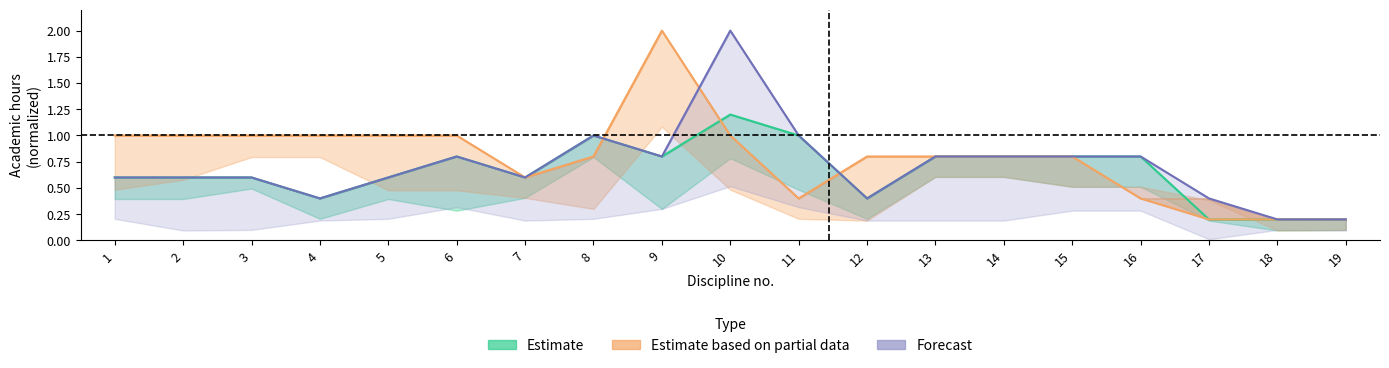

At which category is the sum across all series the highest?

10